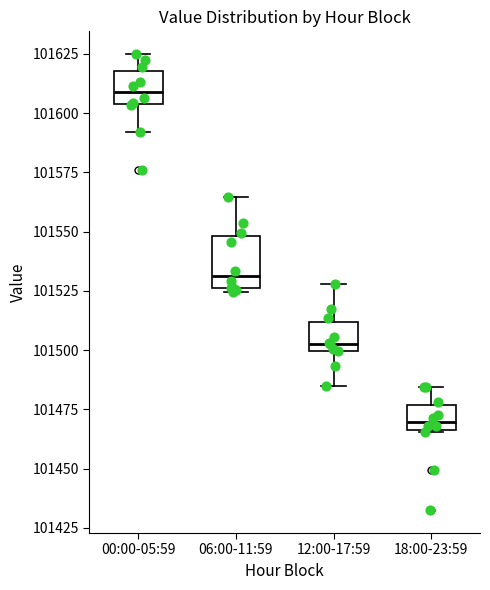

Where is the lower edge of the box for 06:00-11:59 on the y-axis? The values are not printed on the chart, so give them approximately, as read against the axis.

101525